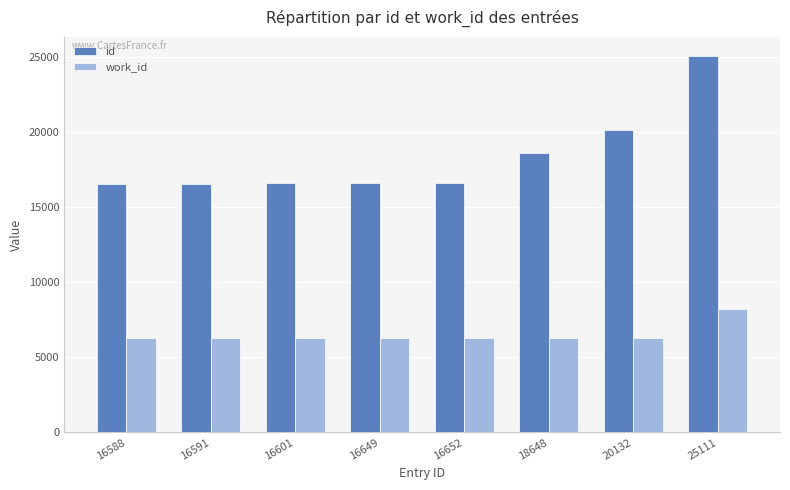

How many categories are shown in the chart?

8